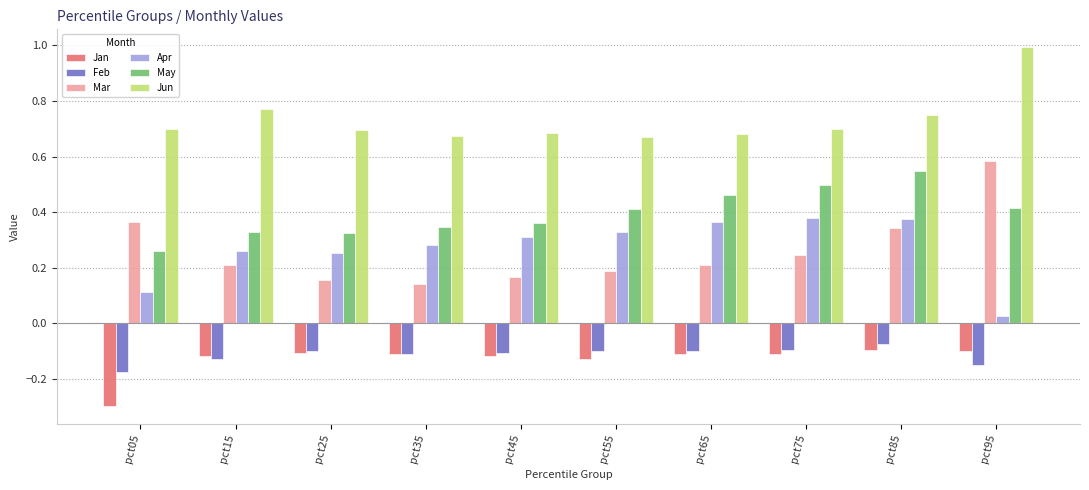

What is the sum of all Jan values?

-1.3